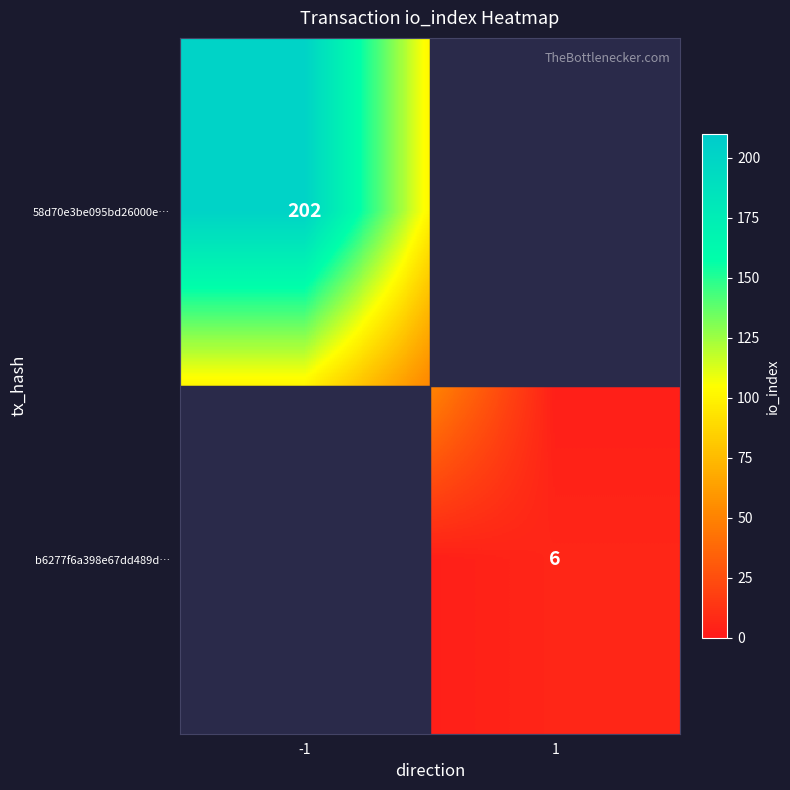

Is the value of 58d70e3be095bd26000e… at -1 greater than the value of b6277f6a398e67dd489d… at 1?

Yes